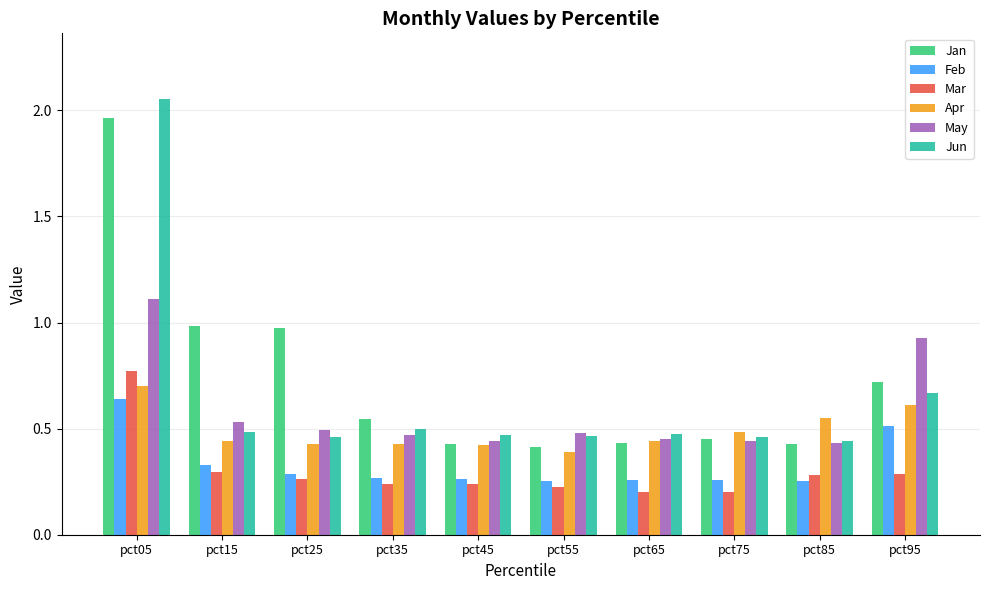

Is the value of Apr at pct85 greater than the value of Jan at pct95?

No